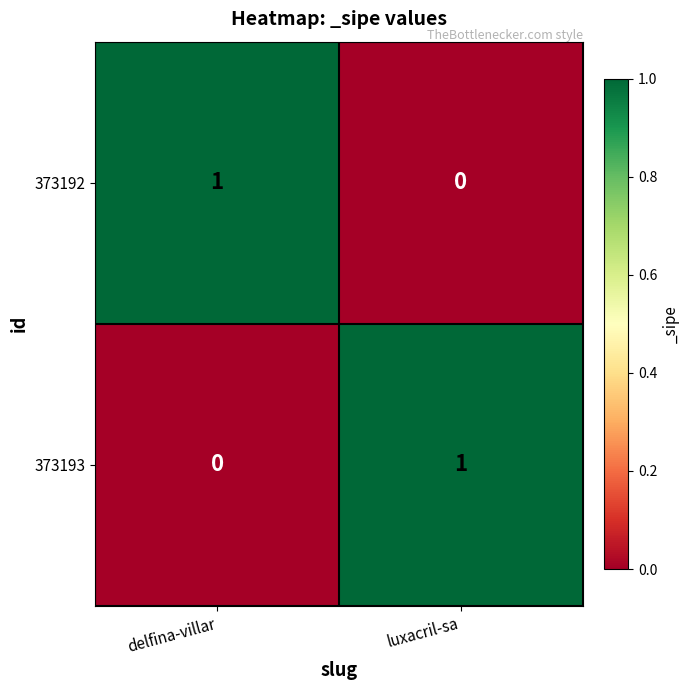

At delfina-villar, list the series in order from largest to smallest.

373192, 373193